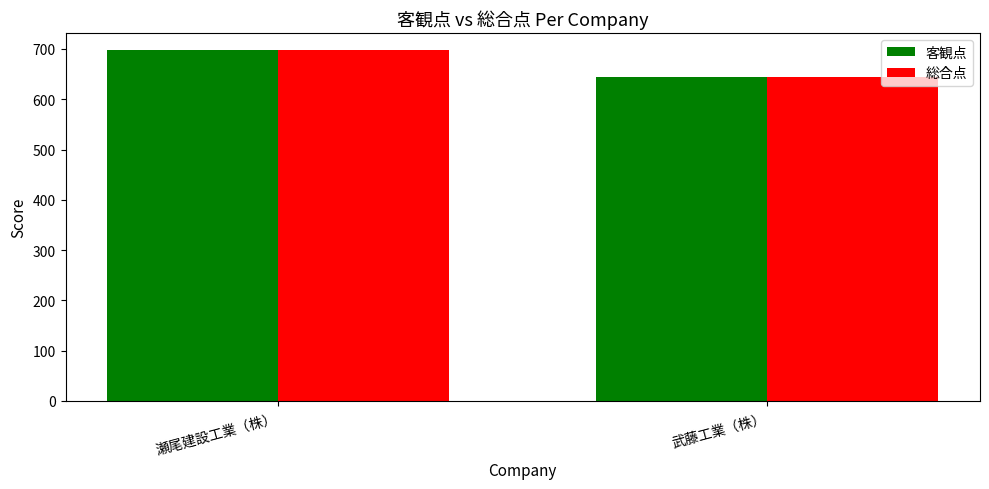

True or false: 客観点 has a value of 697 at 瀬尾建設工業（株）.

True